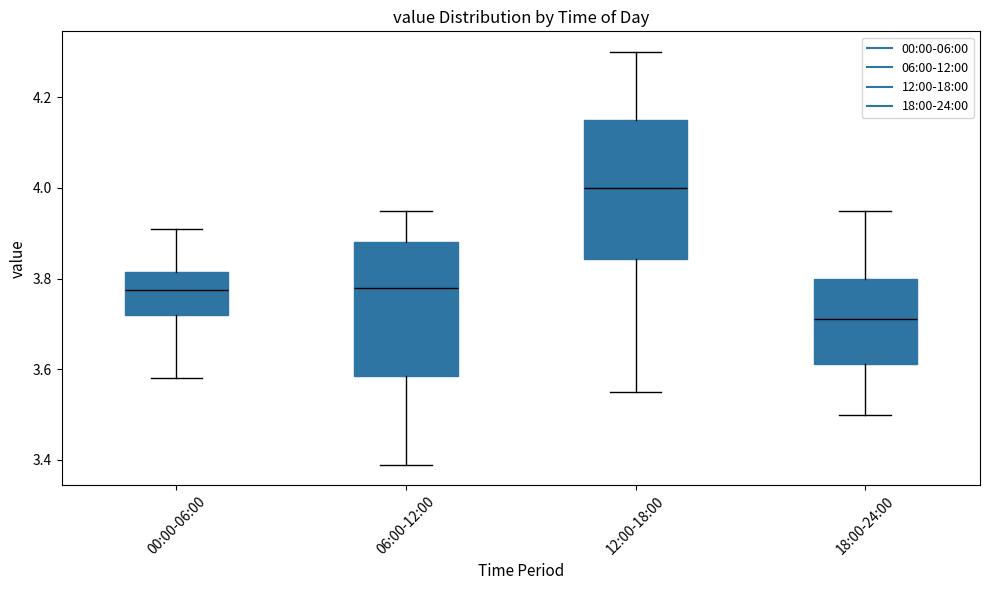

Where does the median line of the box for 00:00-06:00 sit on the y-axis? The values are not printed on the chart, so give them approximately, as read against the axis.

3.78